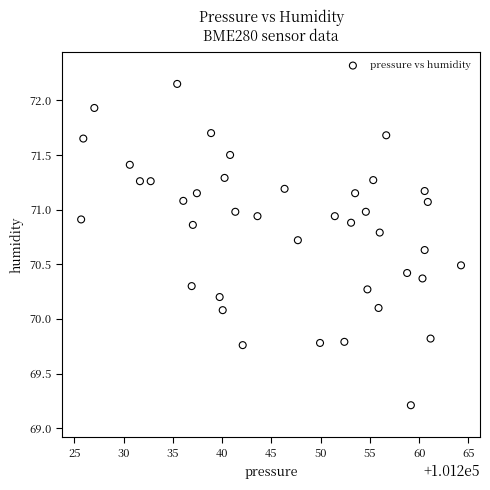

What is the range of Y values (max minus min)?

2.9